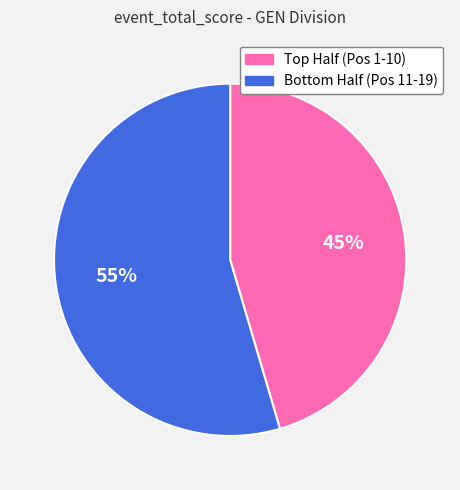

Which category accounts for the majority?

Bottom Half (Pos 11-19)